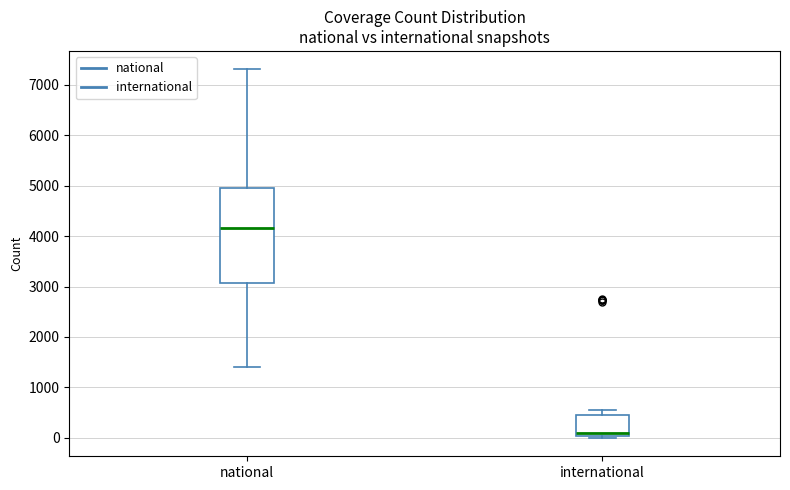

Comparing the boxes themselves (not the whiskers), which one is the tallest?

national